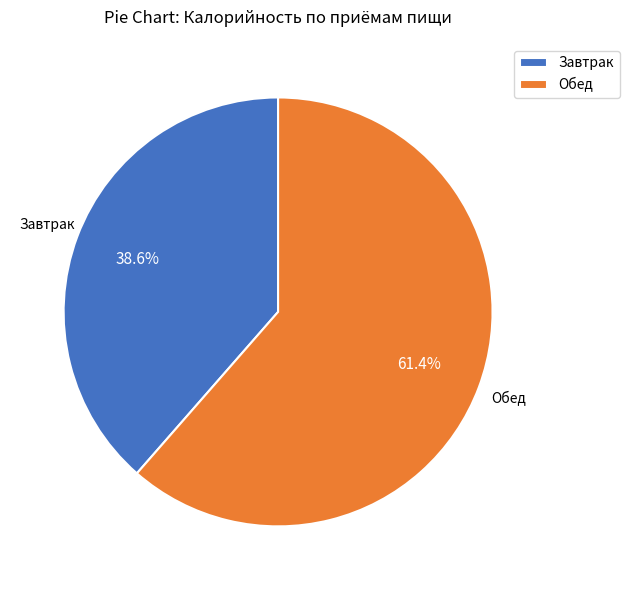

True or false: Завтрак accounts for 39% of the total.

True